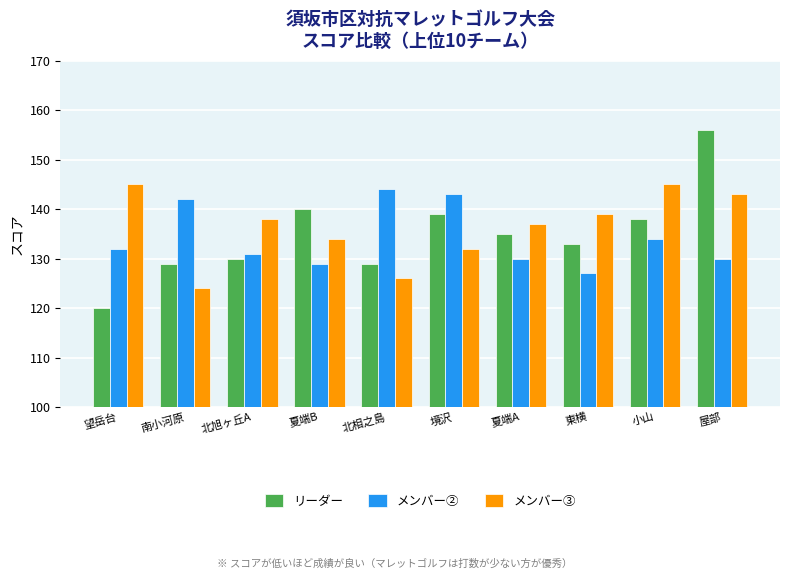

Read the リーダー value at 小山, to the nearest 5.

140